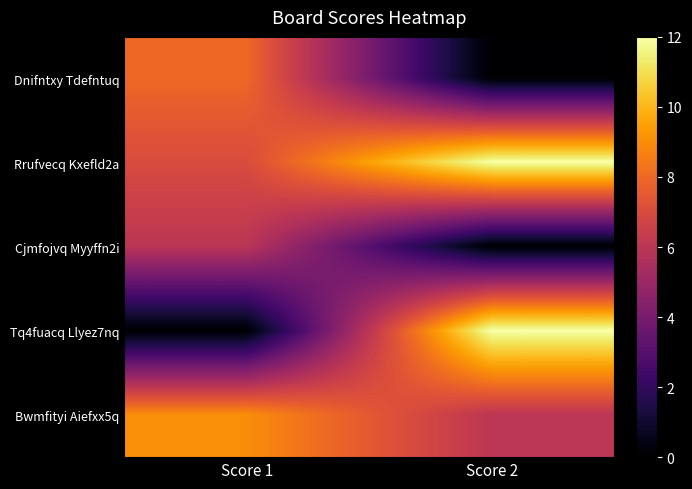

Which category has the highest value across all series?

Score 2